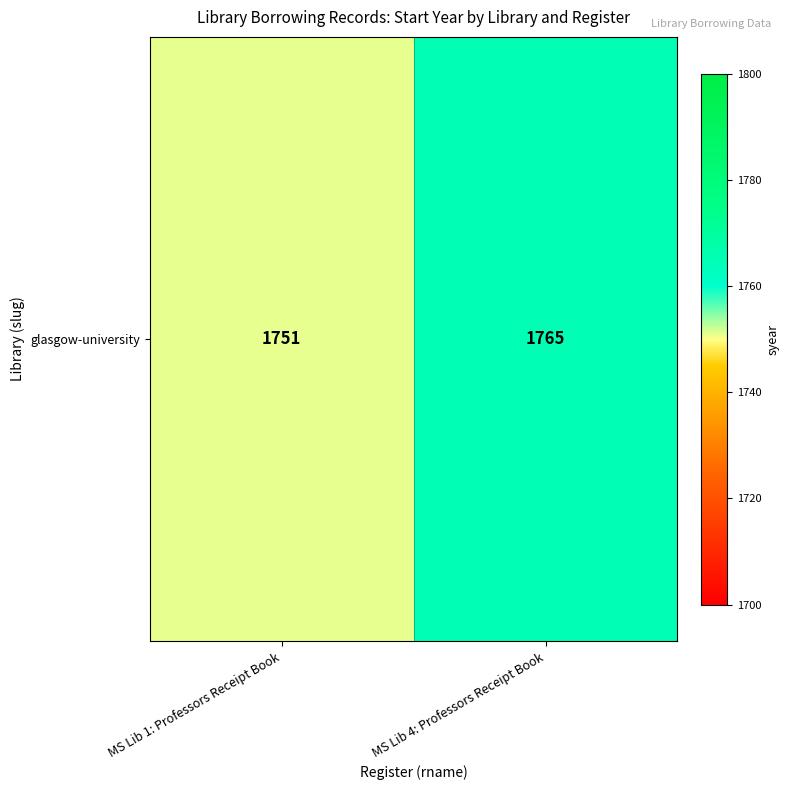

Rank the categories by value from highest to lowest.

MS Lib 4: Professors Receipt Book, MS Lib 1: Professors Receipt Book